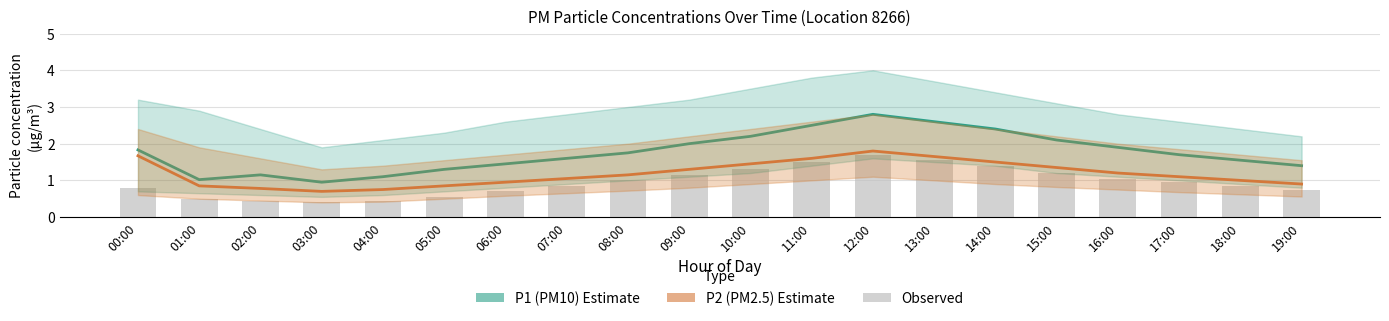

What is the difference between the second highest and minimum values in the Observed (bar) series?

1.1